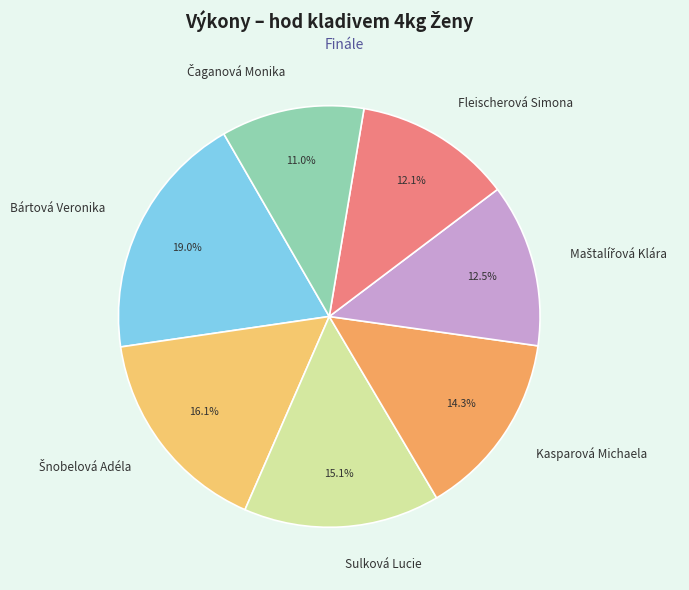

Between Bártová Veronika and Kasparová Michaela, which is larger?

Bártová Veronika